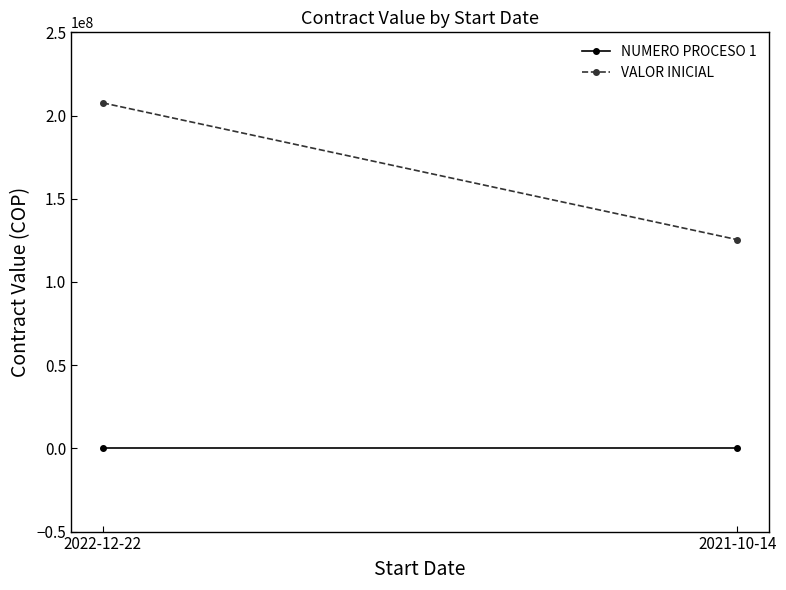

True or false: VALOR INICIAL has a value of 125431078.5 at 2021-10-14.

True